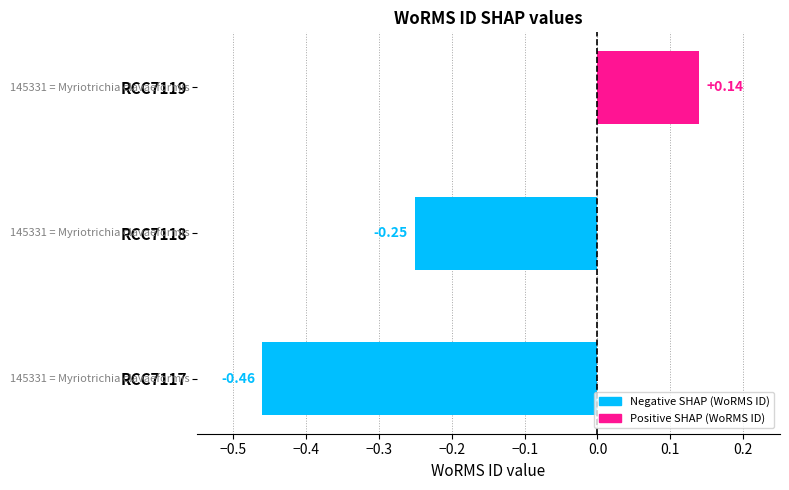

How many categories are shown in the chart?

3